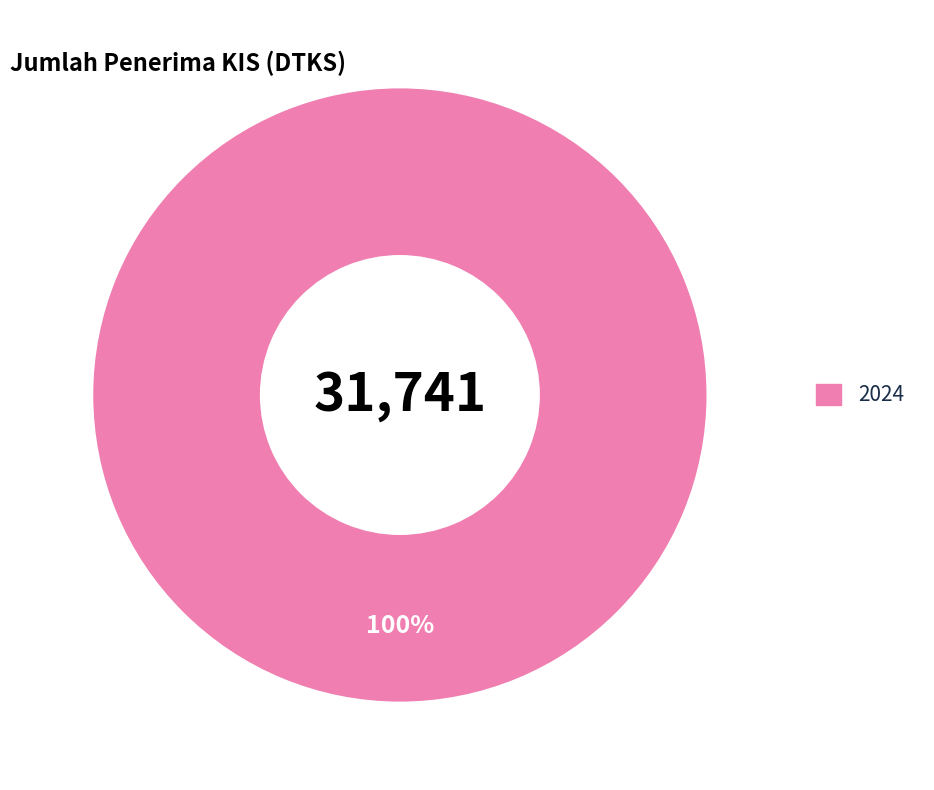

How many slices are in this pie chart?

1